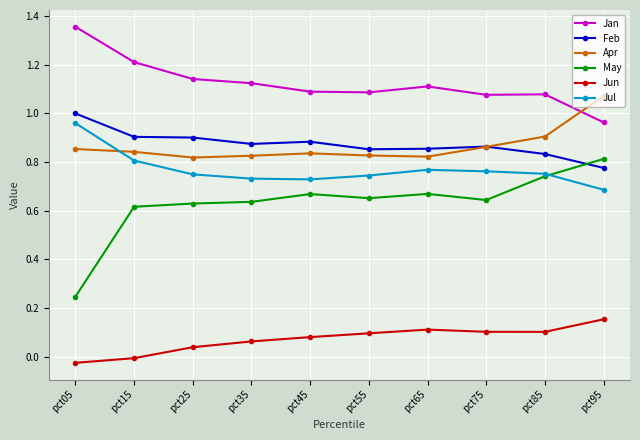

Which series has the largest total across all categories?

Jan